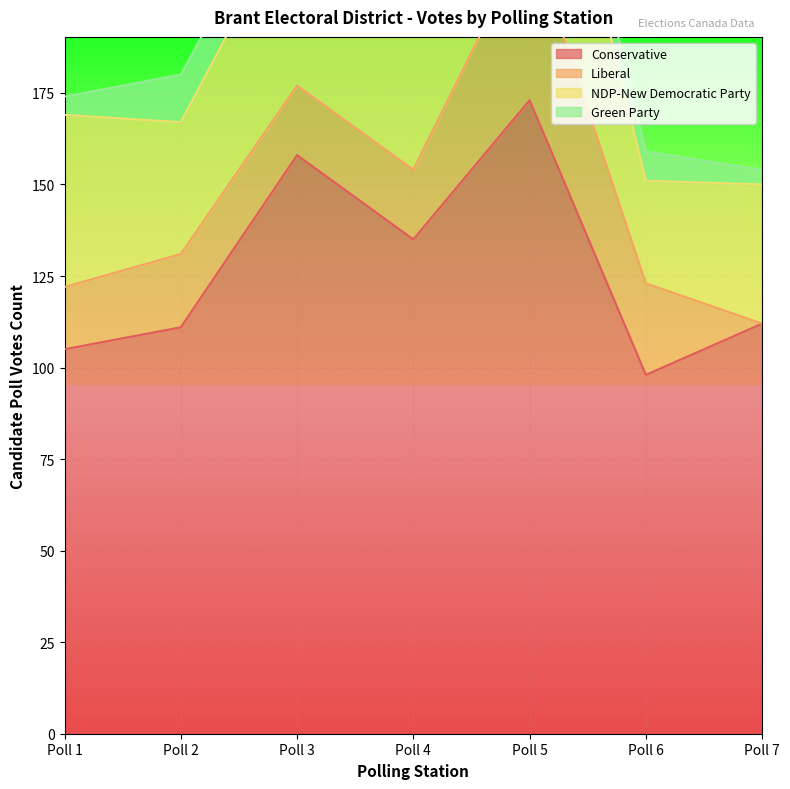

What is the greatest value displayed?

173